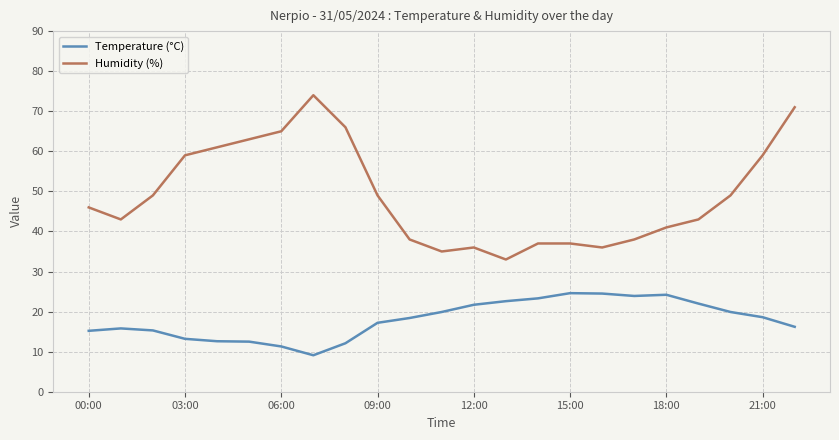

What is the smallest value displayed?

9.1